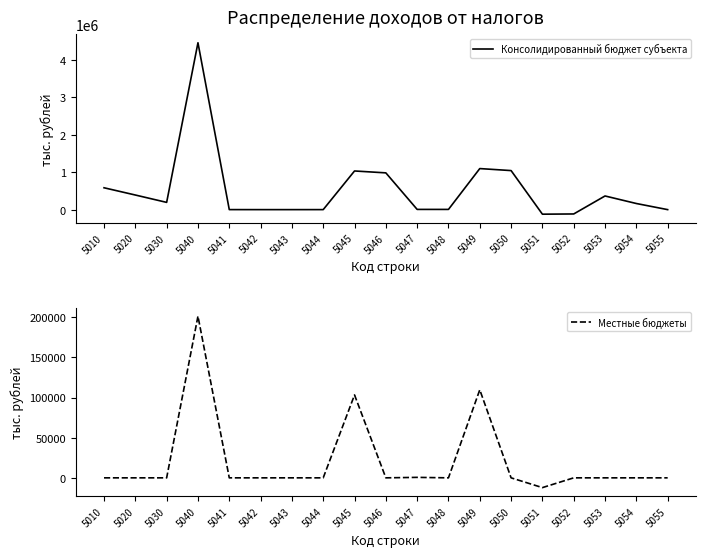

Which series has the largest total across all categories?

Консолидированный бюджет субъекта